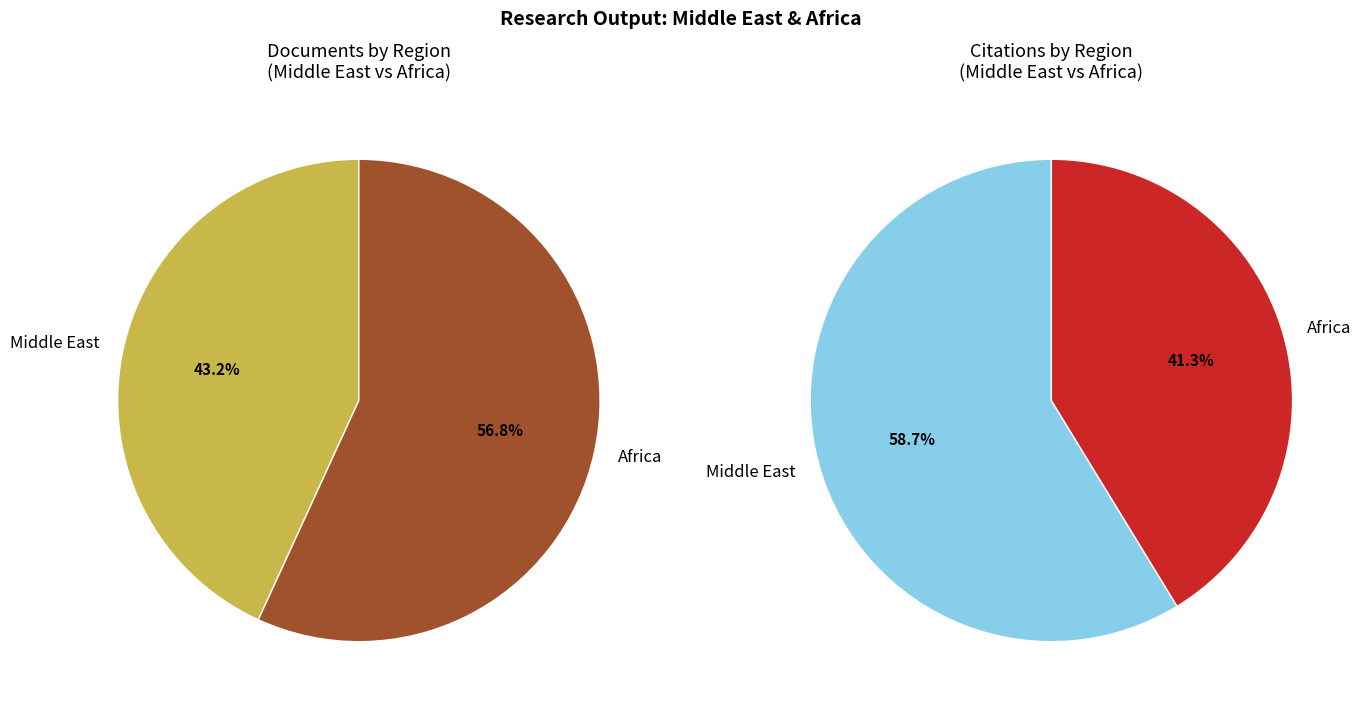

Rank the categories by value from highest to lowest.

Middle East, Africa